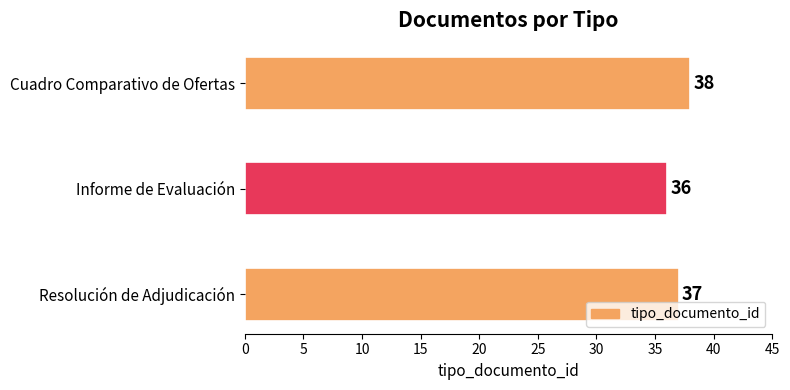

What is the difference between the maximum and minimum values?

2